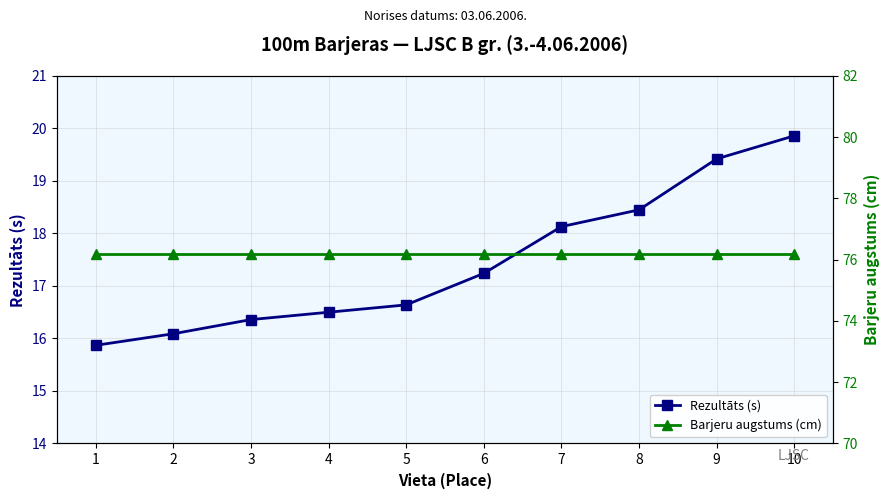

Reading left to right, list all the values displayed in this chart.

Rezultāts (s): 15.9	16.1	16.4	16.5	16.6	17.2	18.1	18.4	19.4	19.9
Barjeru augstums (cm): 76.2	76.2	76.2	76.2	76.2	76.2	76.2	76.2	76.2	76.2